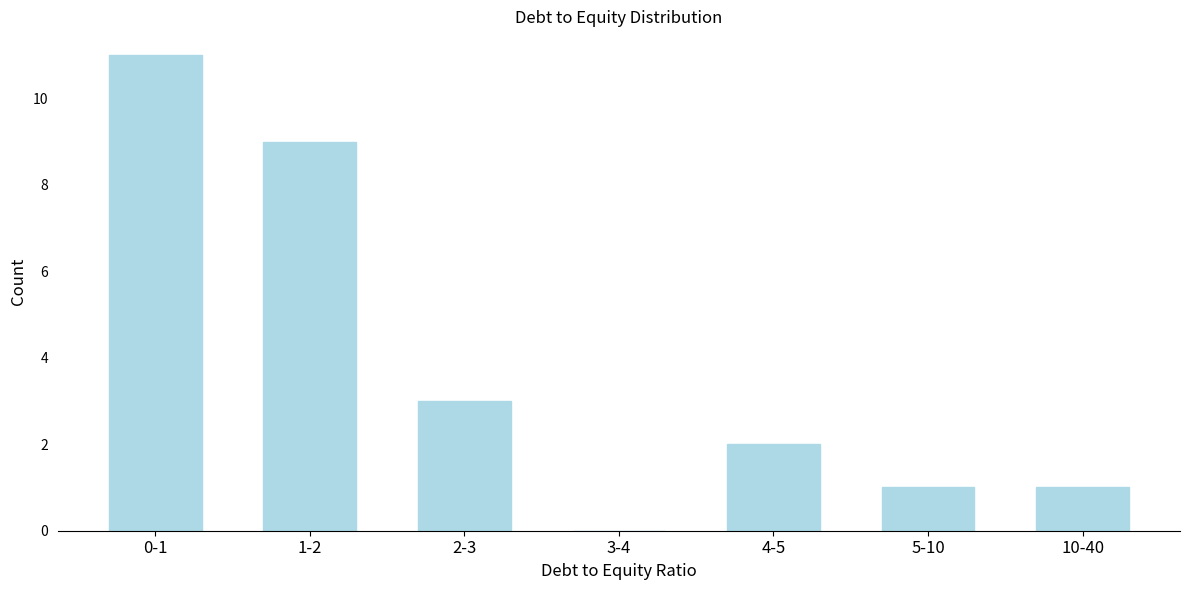

Reading left to right, extract all data points from this chart.

0-1=11	1-2=9	2-3=3	3-4=0	4-5=2	5-10=1	10-40=1